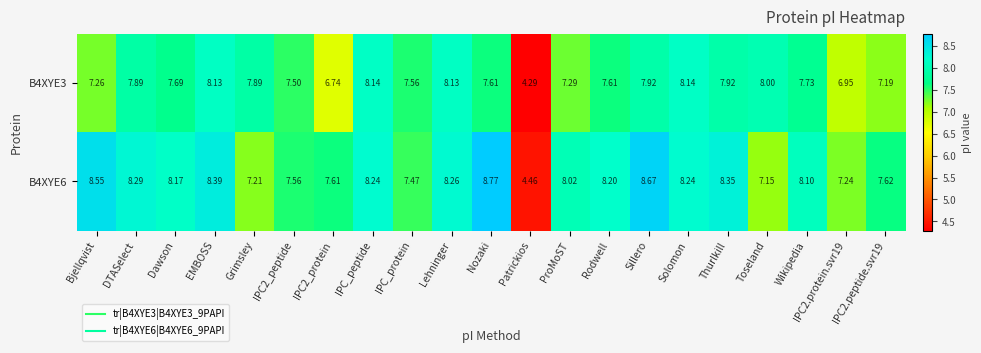

Which category has the lowest value in the B4XYE3 series?

Patrickios